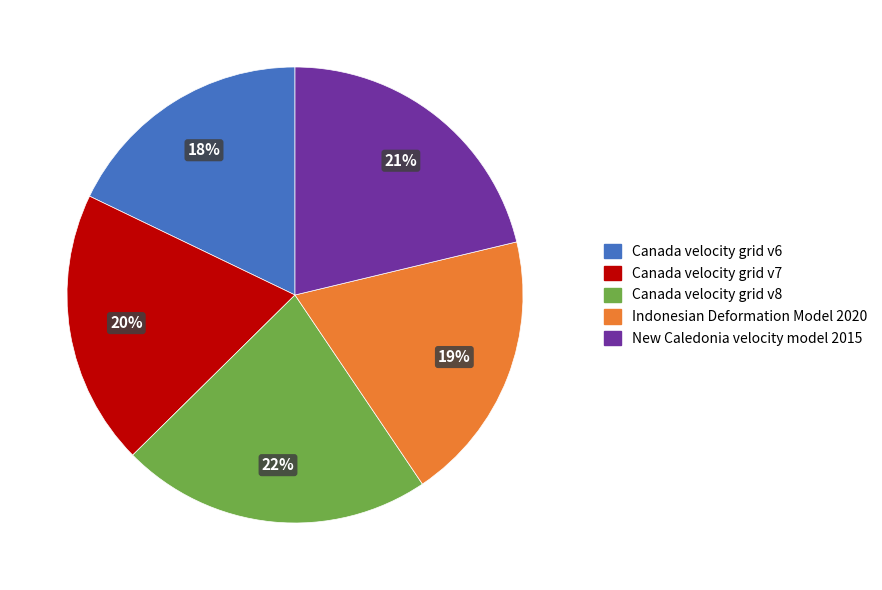

Is there a majority slice in this chart?

No